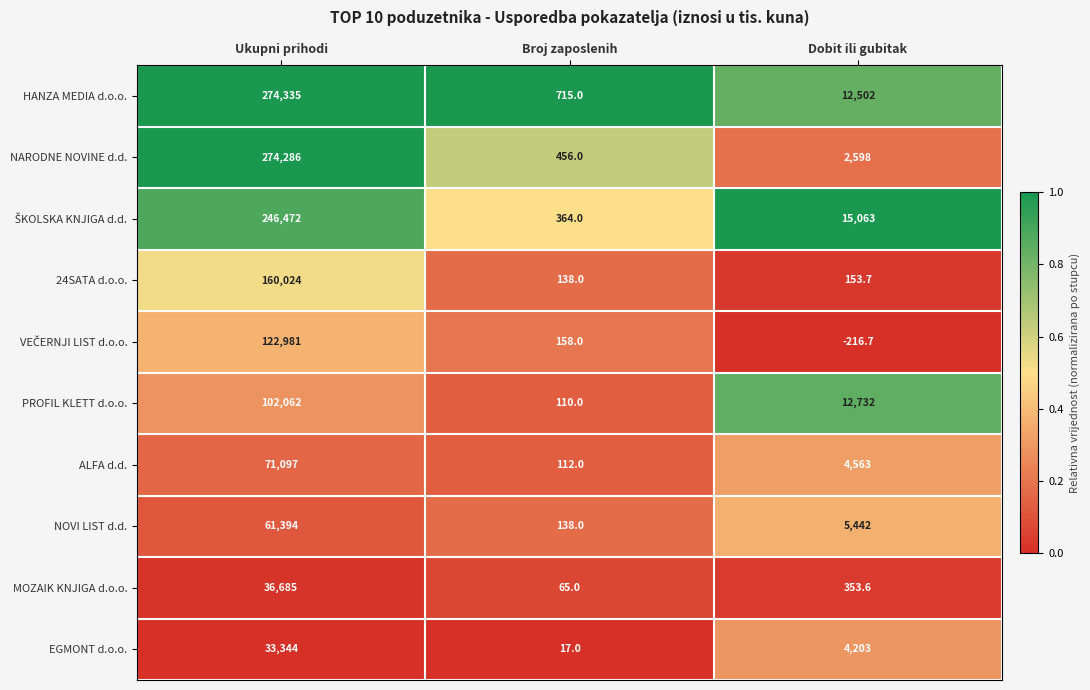

What is the lowest value of the EGMONT d.o.o. series?

17.0